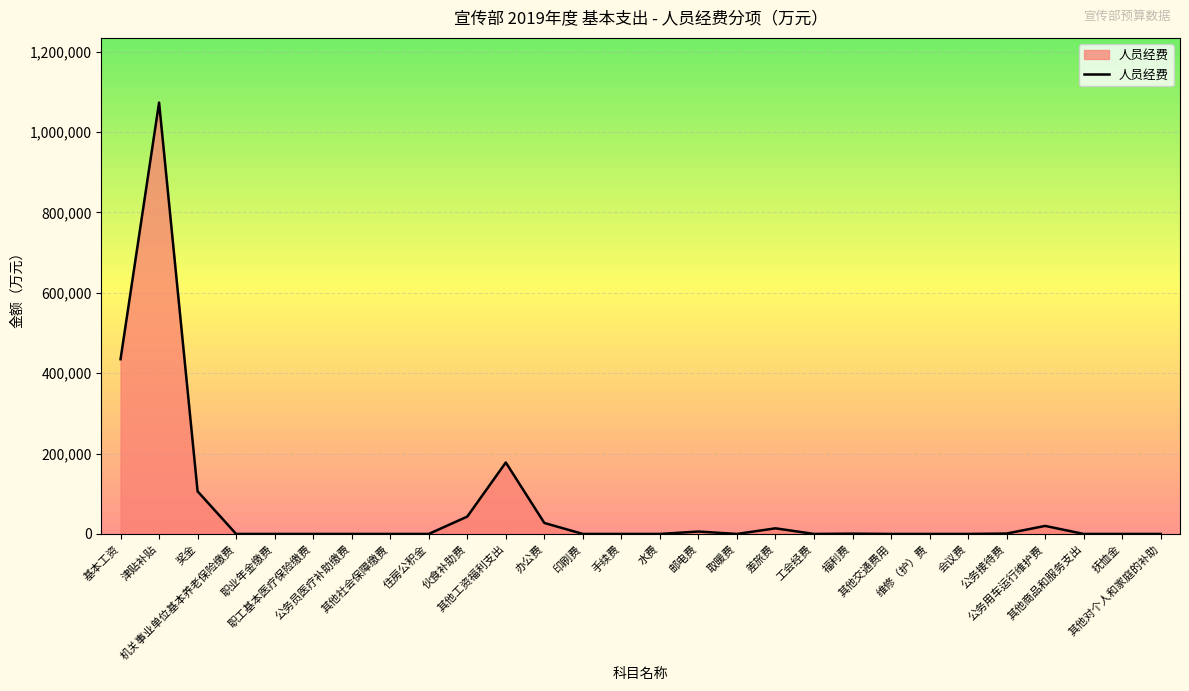

The chart shows a value of 27360 at 办公费. True or false?

True